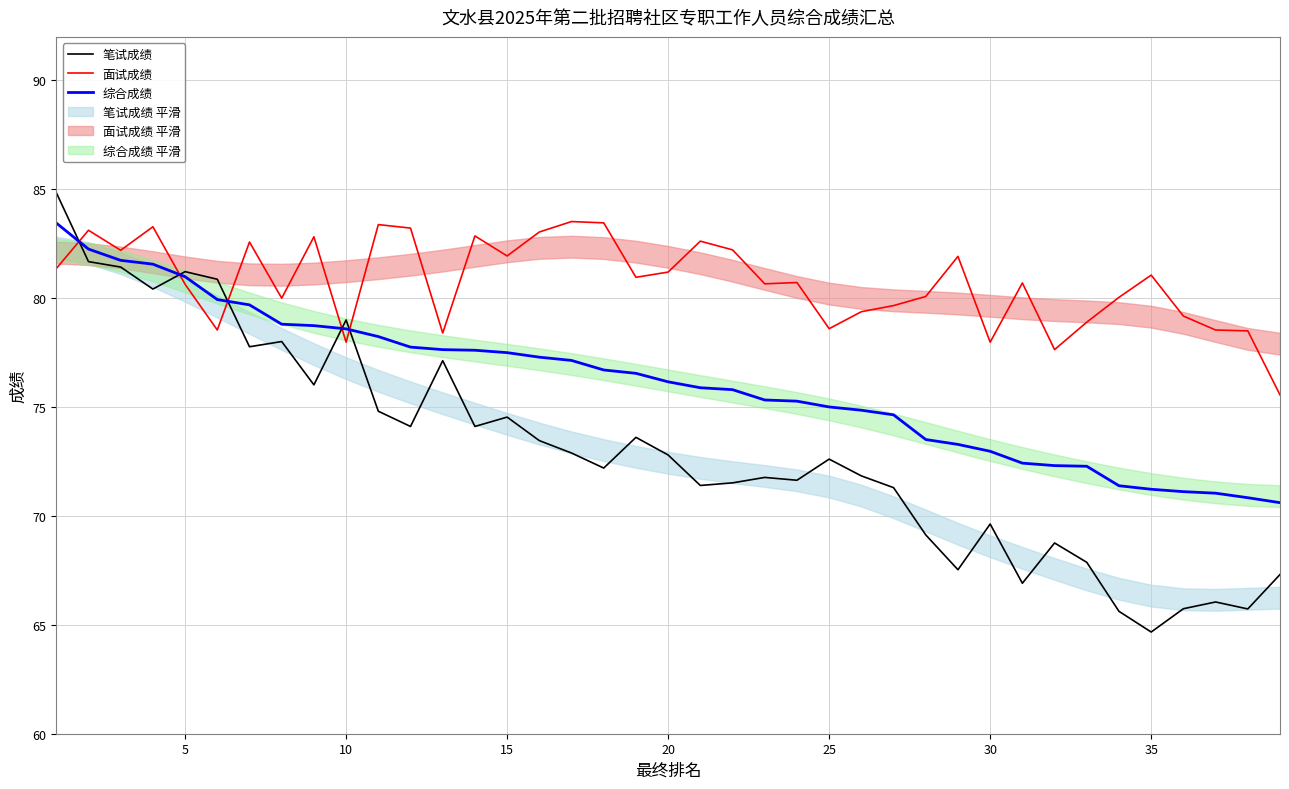

How many series are shown in this chart?

3